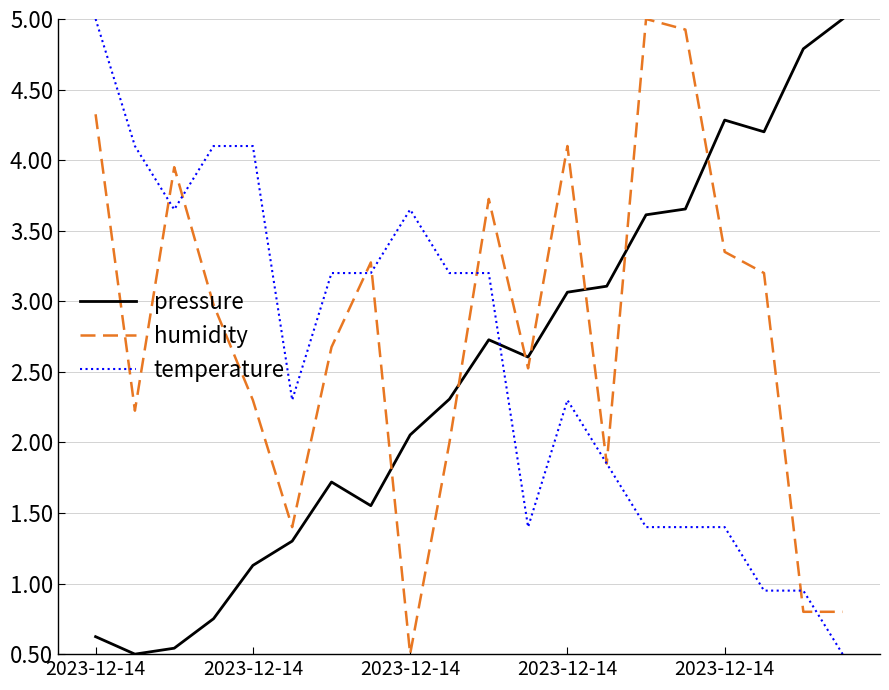

What is the highest value of the humidity series?

5.0